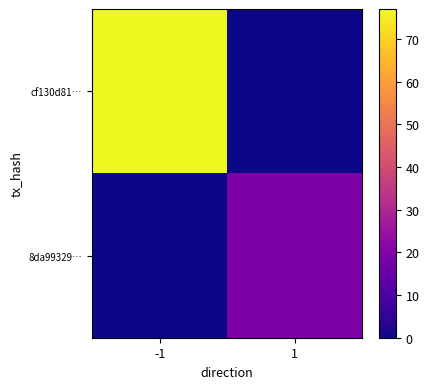

Rank the series at 1 from lowest to highest value.

cf130d81…, 8da99329…